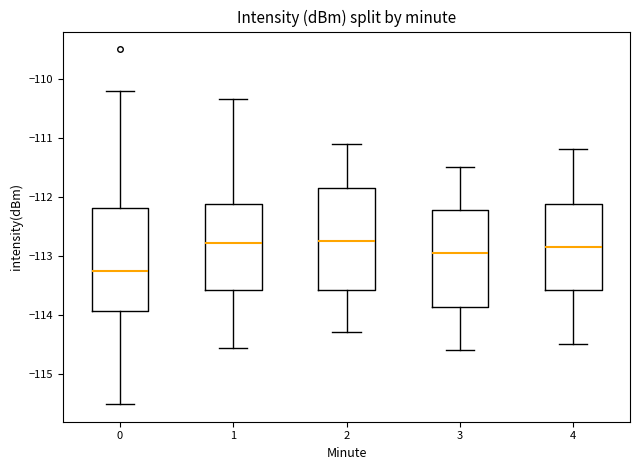

Reading left to right, read every box against the y-axis: the position of its median line, the range the box covers, and the ends of its whiskers. The values are not printed on the chart, so give them approximately, as read against the axis.

0: median -113.3, box -113.9 to -112.2, whiskers -115.5 to -110.2
1: median -112.8, box -113.6 to -112.1, whiskers -114.6 to -110.3
2: median -112.7, box -113.6 to -111.8, whiskers -114.3 to -111.1
3: median -112.9, box -113.9 to -112.2, whiskers -114.6 to -111.5
4: median -112.8, box -113.6 to -112.1, whiskers -114.5 to -111.2